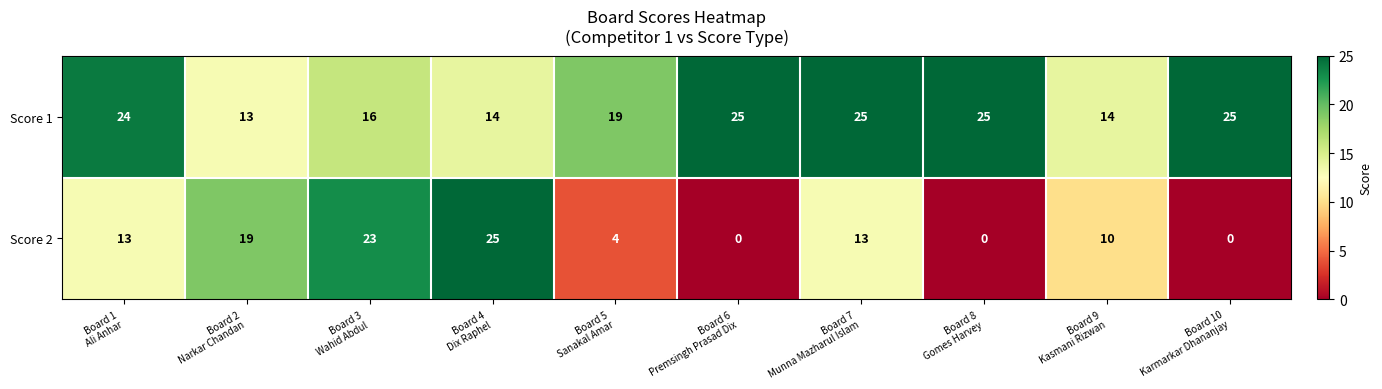

Which series has the largest total across all categories?

Score 1